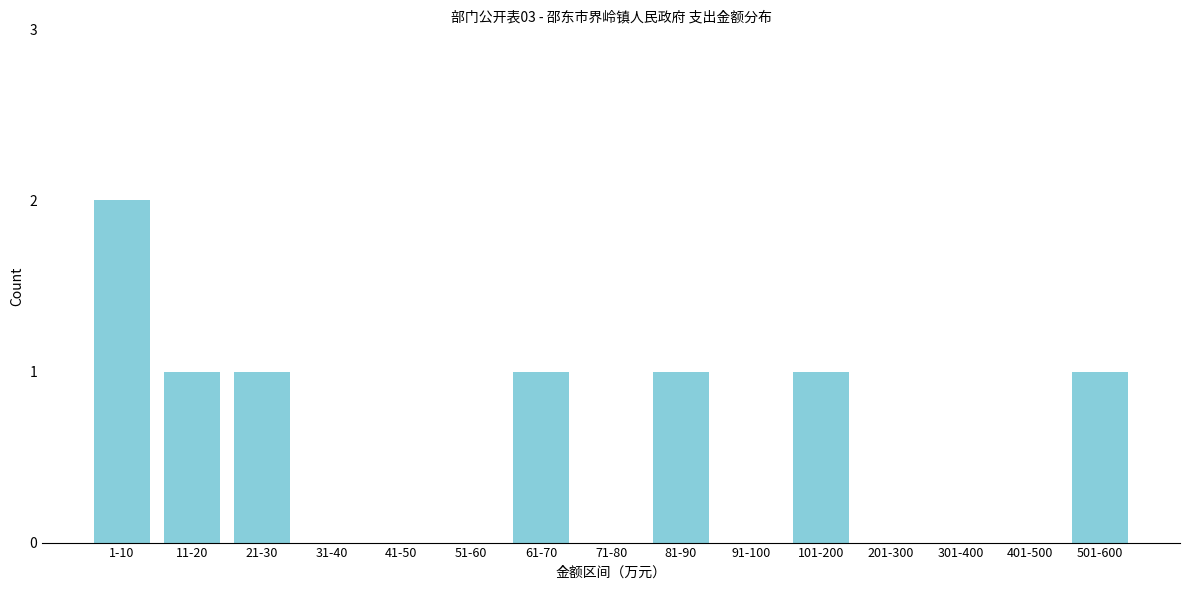

Reading left to right, what are all the values shown in this chart?

1-10=2	11-20=1	21-30=1	31-40=0	41-50=0	51-60=0	61-70=1	71-80=0	81-90=1	91-100=0	101-200=1	201-300=0	301-400=0	401-500=0	501-600=1